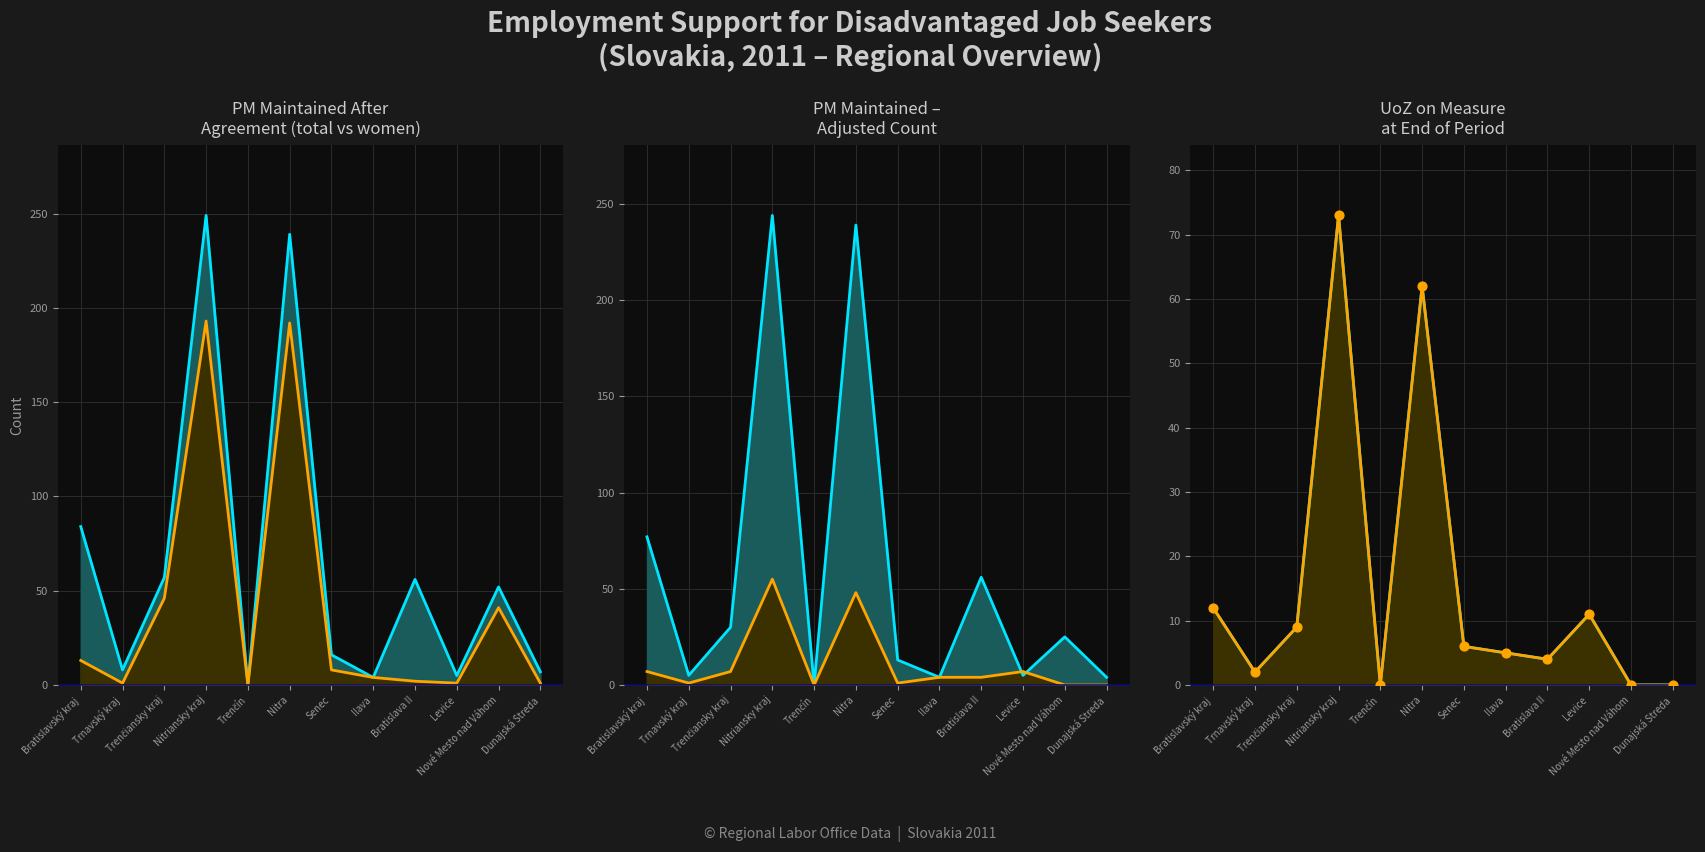

What is the total value across all series at Senec?

50